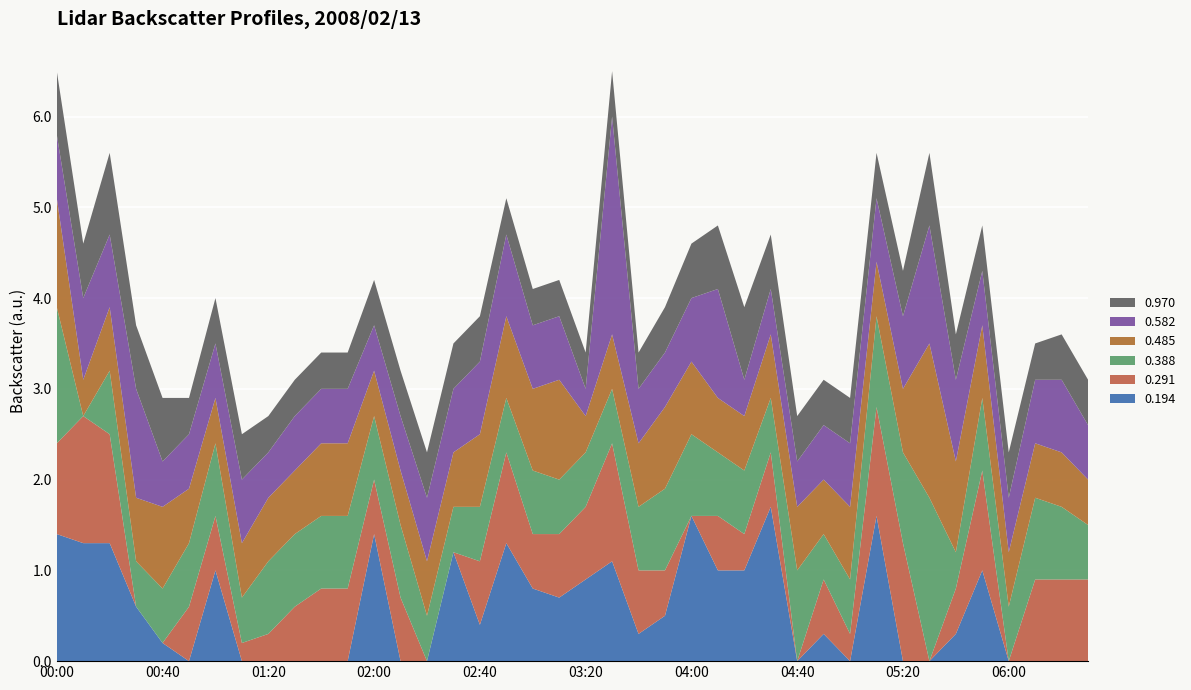

Reading left to right, list all the values displayed in this chart.

0.194: 1.4	1.3	1.3	0.6	0.2	0.0	1.0	0.0	0.0	0.0	0.0	0.0	1.4	0.0	0.0	1.2	0.4	1.3	0.8	0.7	0.9	1.1	0.3	0.5	1.6	1.0	1.0	1.7	0.0	0.3	0.0	1.6	0.0	0.0	0.3	1.0	0.0	0.0	0.0	0.0
0.291: 1.0	1.4	1.2	0.0	0.0	0.6	0.6	0.2	0.3	0.6	0.8	0.8	0.6	0.7	0.0	0.0	0.7	1.0	0.6	0.7	0.8	1.3	0.7	0.5	0.0	0.6	0.4	0.6	0.0	0.6	0.3	1.2	1.3	0.0	0.5	1.1	0.0	0.9	0.9	0.9
0.388: 1.5	0.0	0.7	0.5	0.6	0.7	0.8	0.5	0.8	0.8	0.8	0.8	0.7	0.8	0.5	0.5	0.6	0.6	0.7	0.6	0.6	0.6	0.7	0.9	0.9	0.7	0.7	0.6	1.0	0.5	0.6	1.0	1.0	1.8	0.4	0.8	0.6	0.9	0.8	0.6
0.485: 1.2	0.4	0.7	0.7	0.9	0.6	0.5	0.6	0.7	0.7	0.8	0.8	0.5	0.6	0.6	0.6	0.8	0.9	0.9	1.1	0.4	0.6	0.7	0.9	0.8	0.6	0.6	0.7	0.7	0.6	0.8	0.6	0.7	1.7	1.0	0.8	0.6	0.6	0.6	0.5
0.582: 0.7	0.9	0.8	1.2	0.5	0.6	0.6	0.7	0.5	0.6	0.6	0.6	0.5	0.6	0.7	0.7	0.8	0.9	0.7	0.7	0.3	2.4	0.6	0.6	0.7	1.2	0.4	0.5	0.5	0.6	0.7	0.7	0.8	1.3	0.9	0.6	0.6	0.7	0.8	0.6
0.970: 0.7	0.6	0.9	0.7	0.7	0.4	0.5	0.5	0.4	0.4	0.4	0.4	0.5	0.5	0.5	0.5	0.5	0.4	0.4	0.4	0.4	0.5	0.4	0.5	0.6	0.7	0.8	0.6	0.5	0.5	0.5	0.5	0.5	0.8	0.5	0.5	0.5	0.4	0.5	0.5